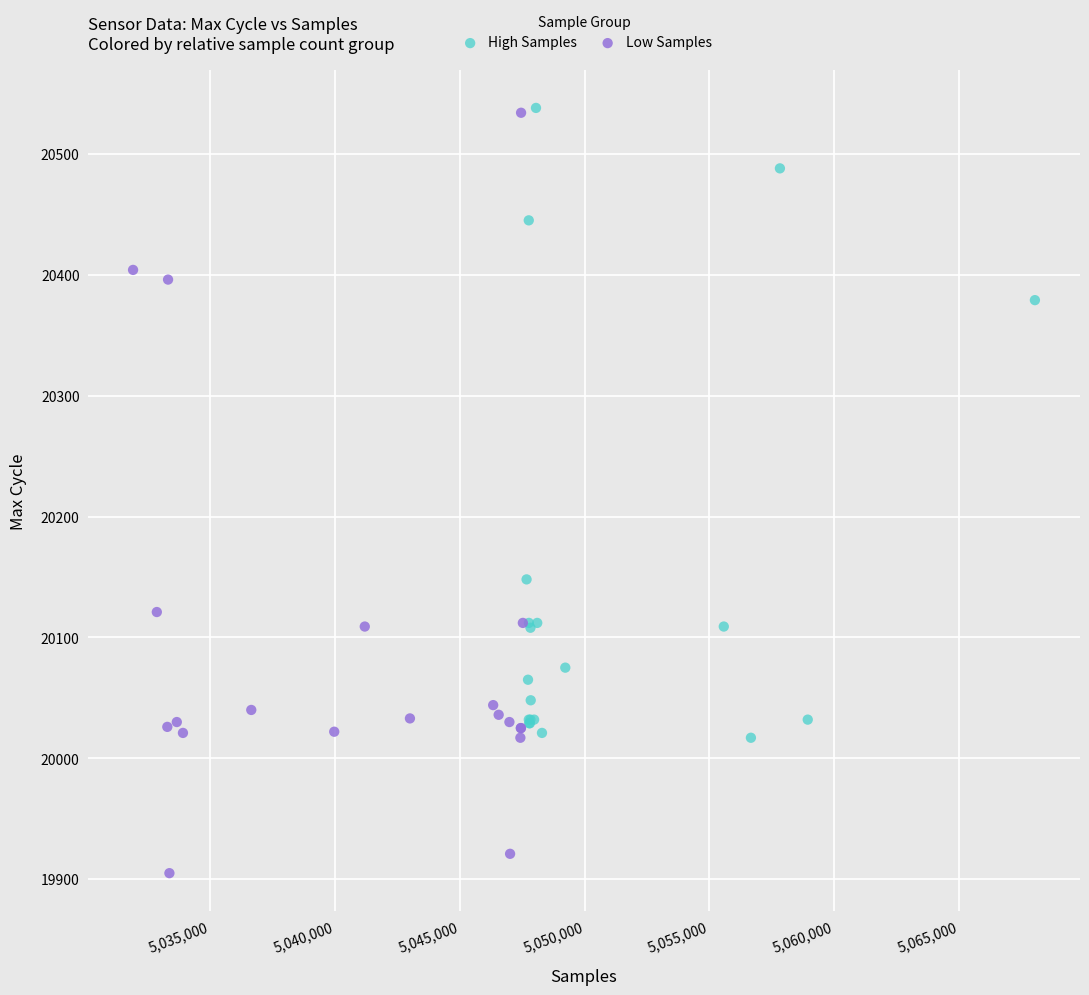

Which series has the widest spread of Y values?

Low Samples